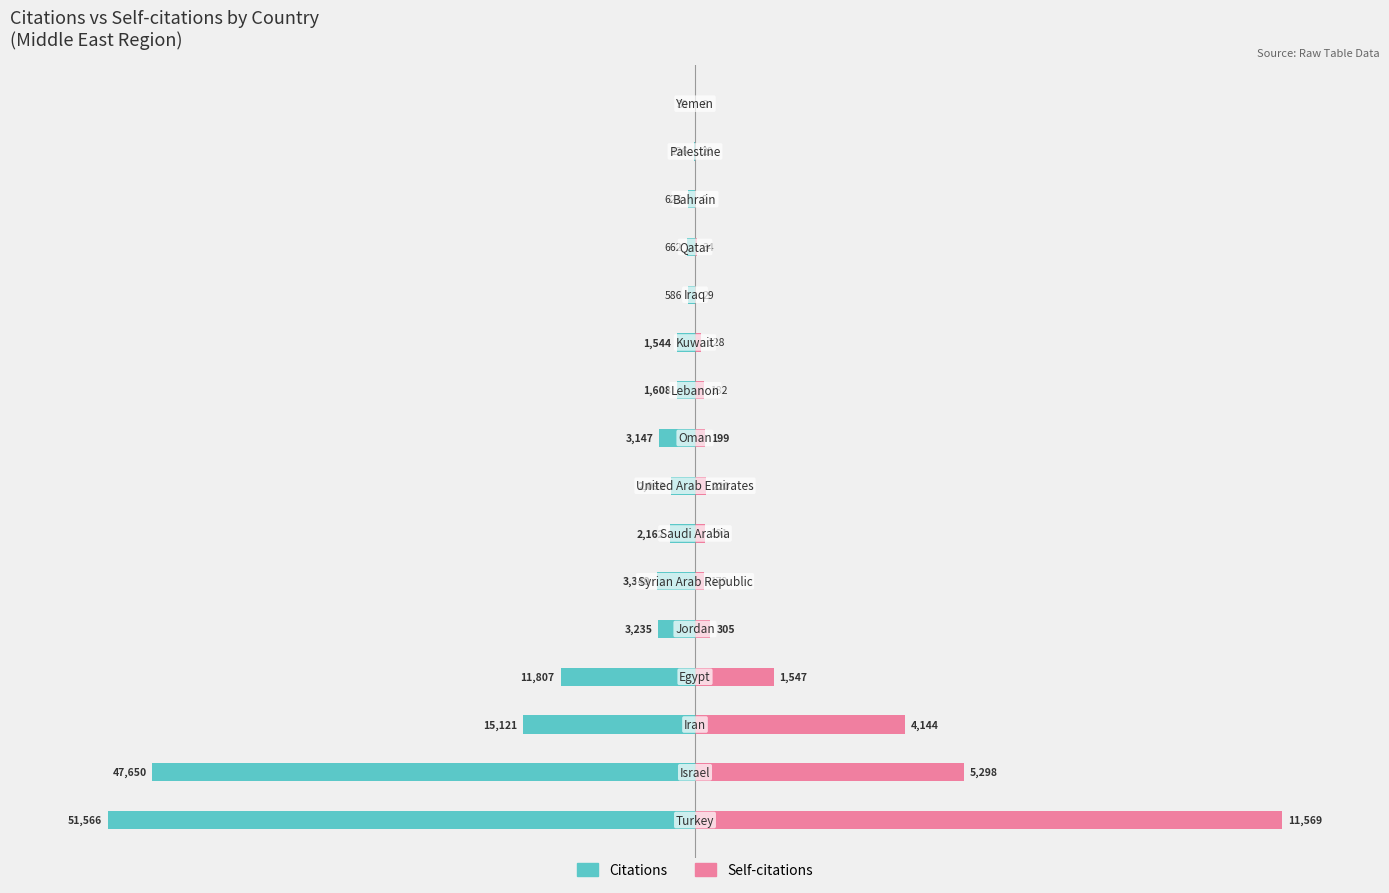

How many series are shown in this chart?

2